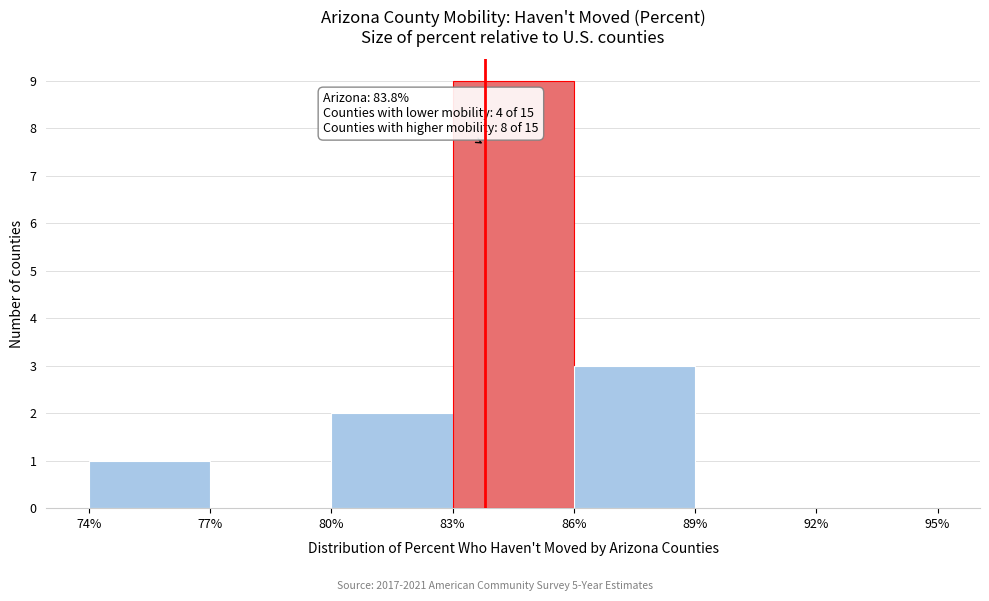

Over which range of the x-axis is the bar tallest?

83% to 86%